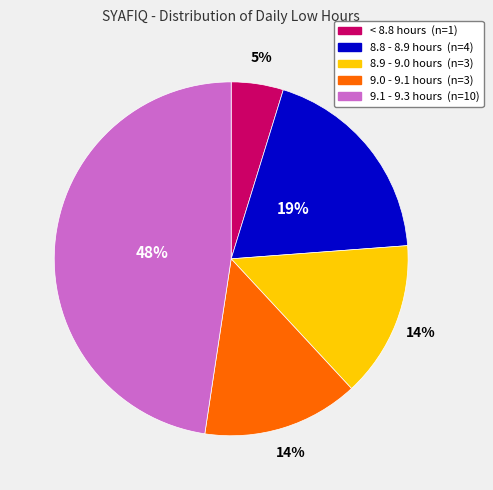

To the nearest percent, what is the average slice percentage?

20%